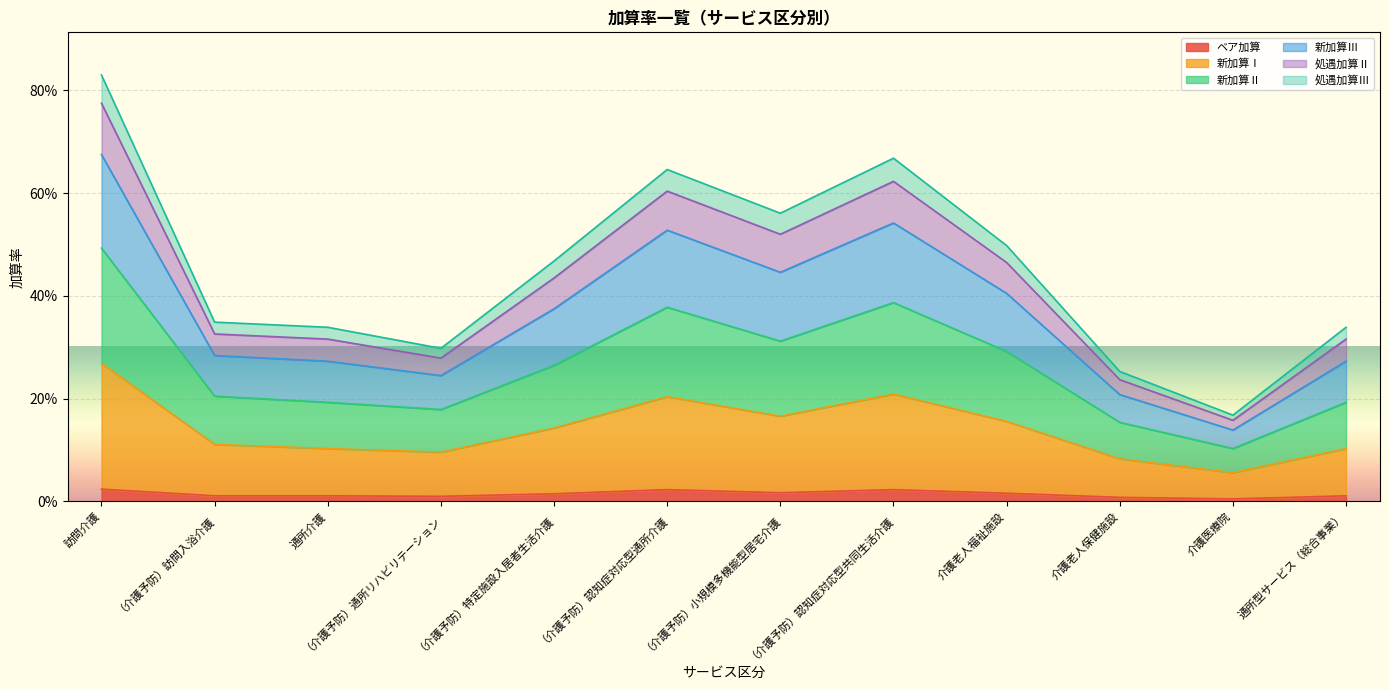

Does the chart display data point markers on the line(s)?

No